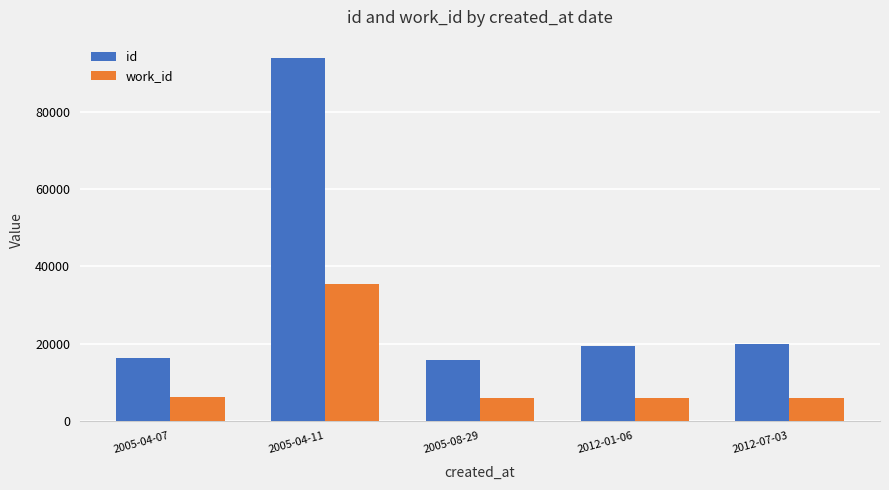

At how many categories does at least one series exceed 37256?

1